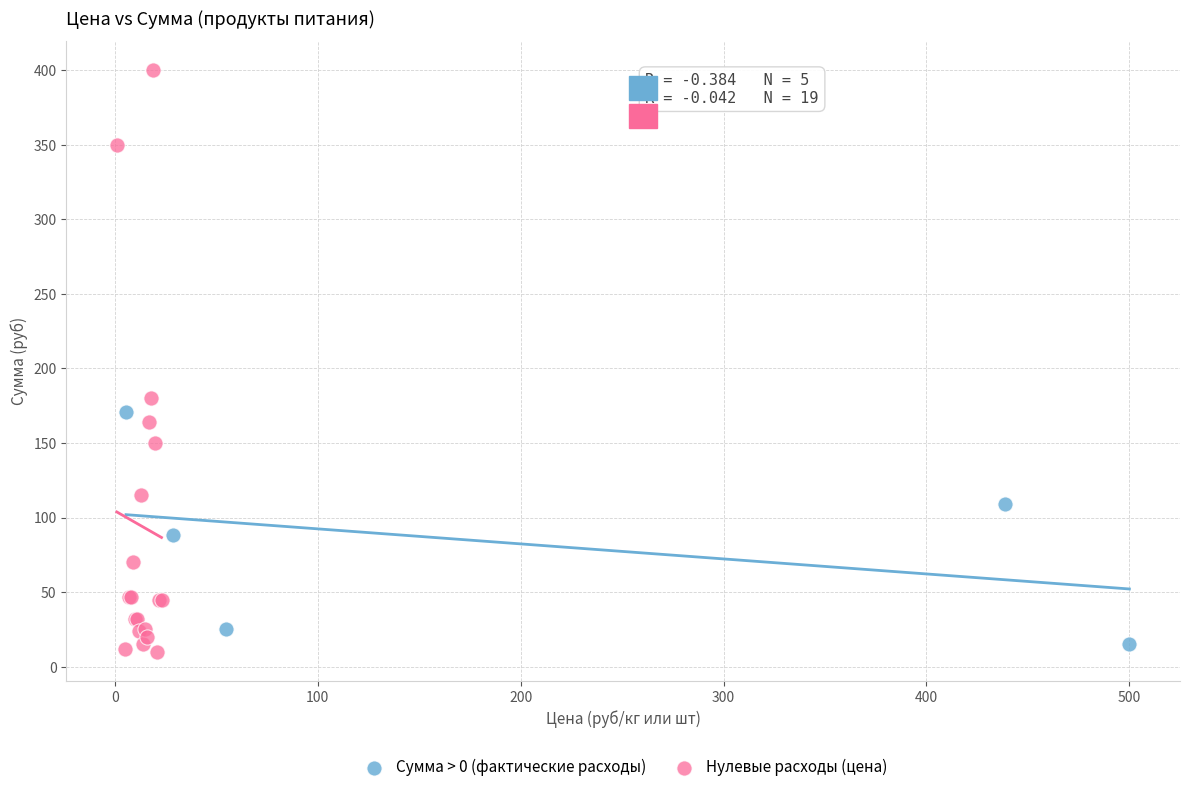

Which series reaches the maximum Y coordinate?

Нулевые расходы (цена)